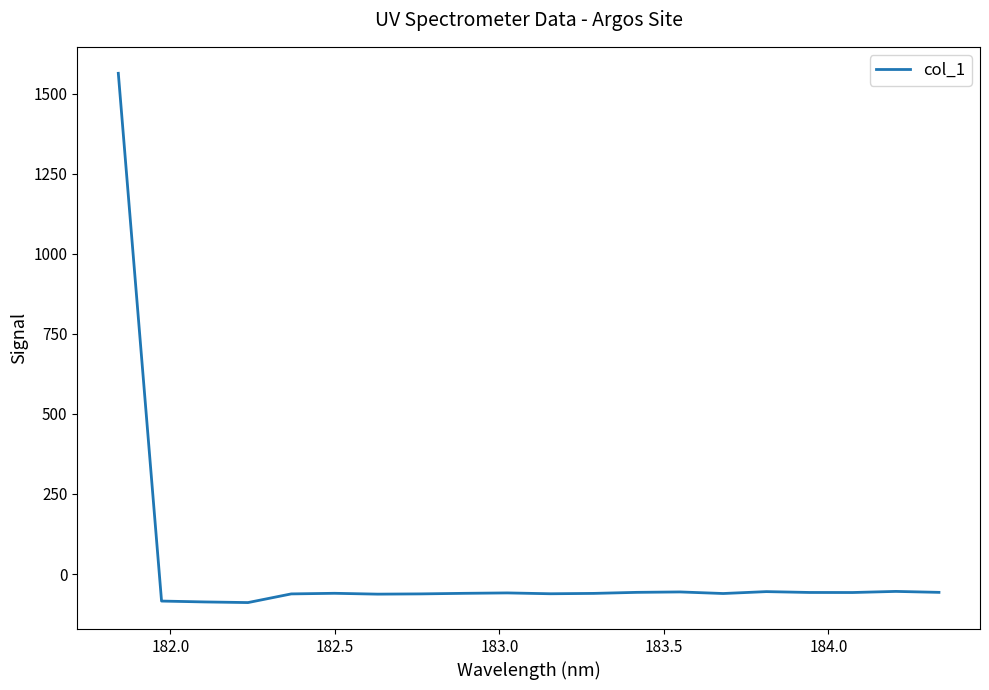

What is the smallest value displayed?

-89.0